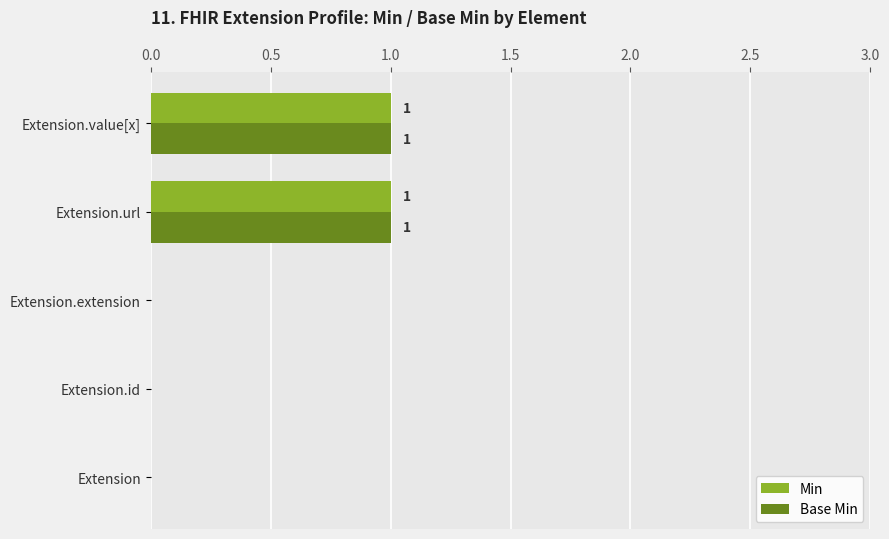

The Base Min series shows 0 at Extension. True or false?

True